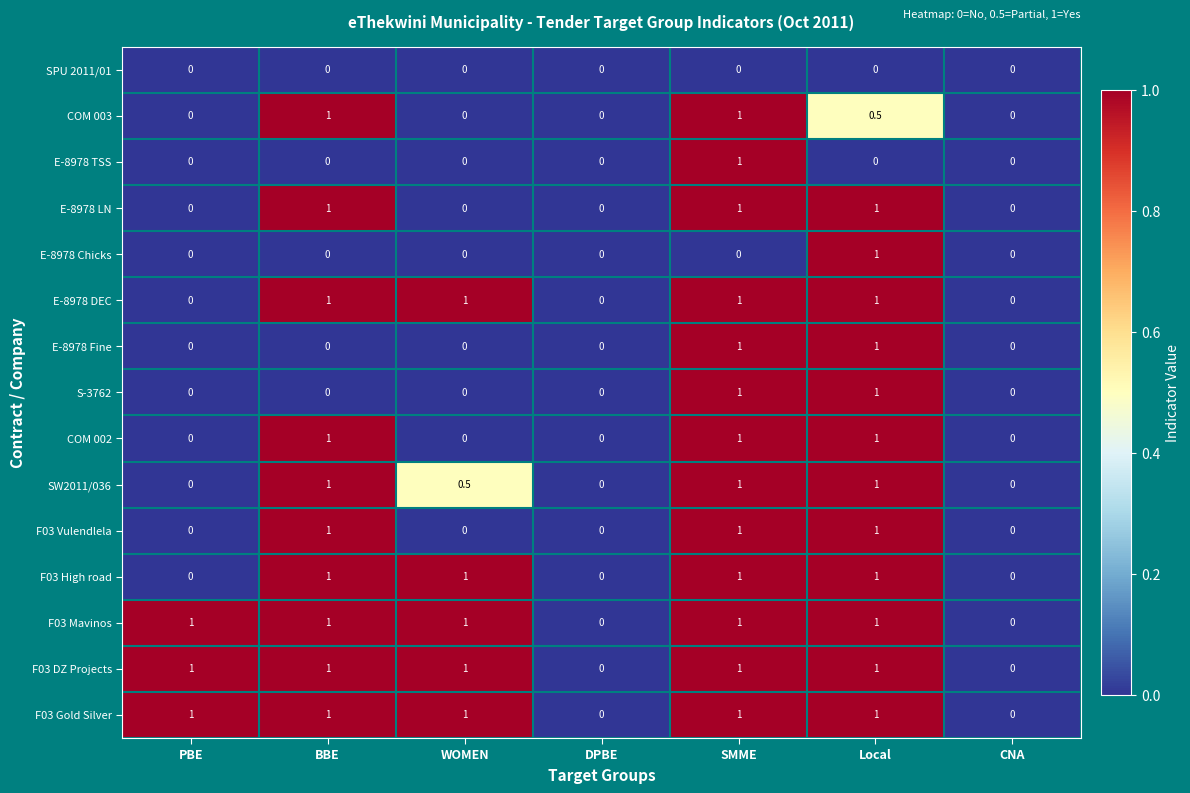

The F03 Mavinos series shows 0.0 at DPBE. True or false?

True